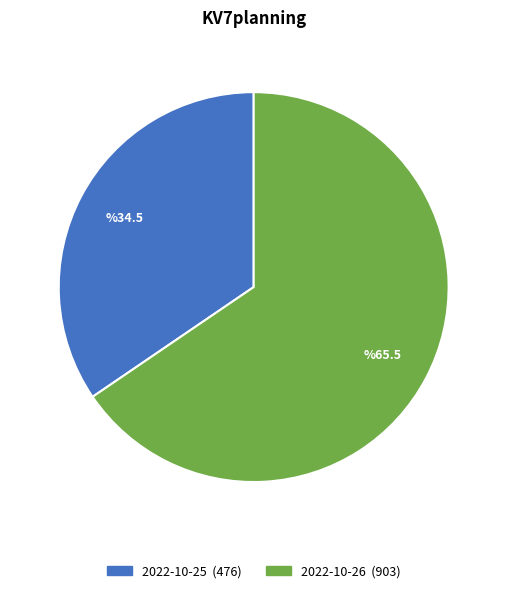

Between 2022-10-25 (476) and 2022-10-26 (903), which is larger?

2022-10-26 (903)